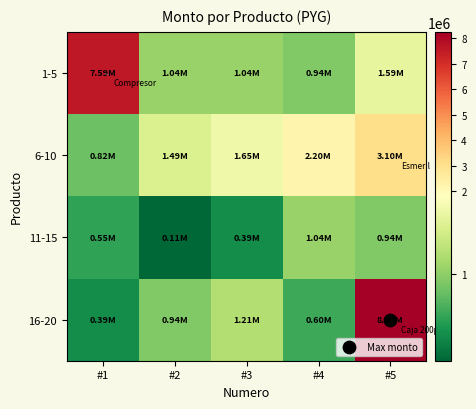

What is the total value across all series at #1?

9350000